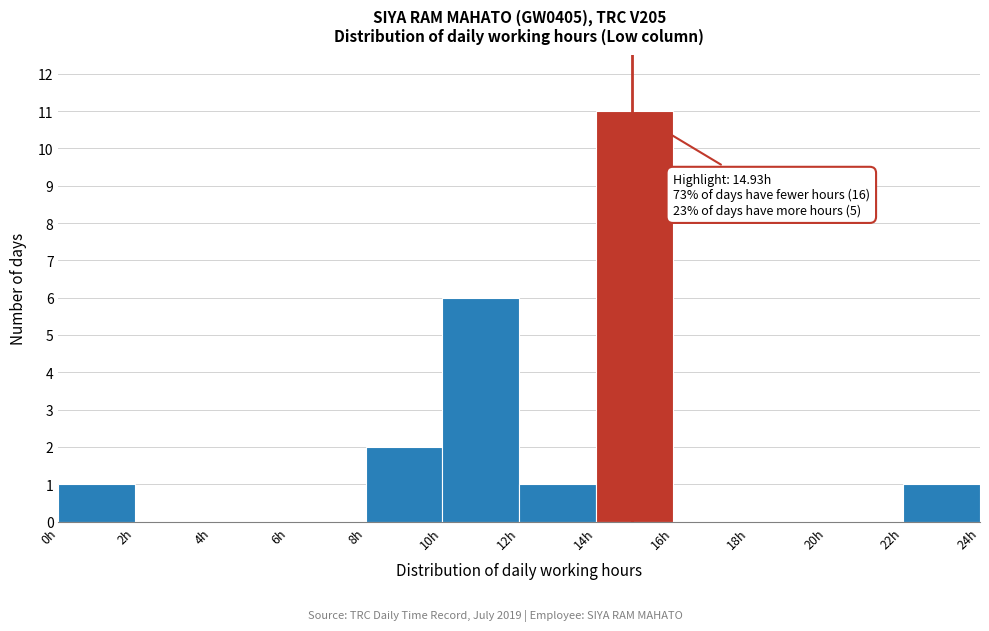

Over which range of the x-axis is the bar tallest?

14 to 16